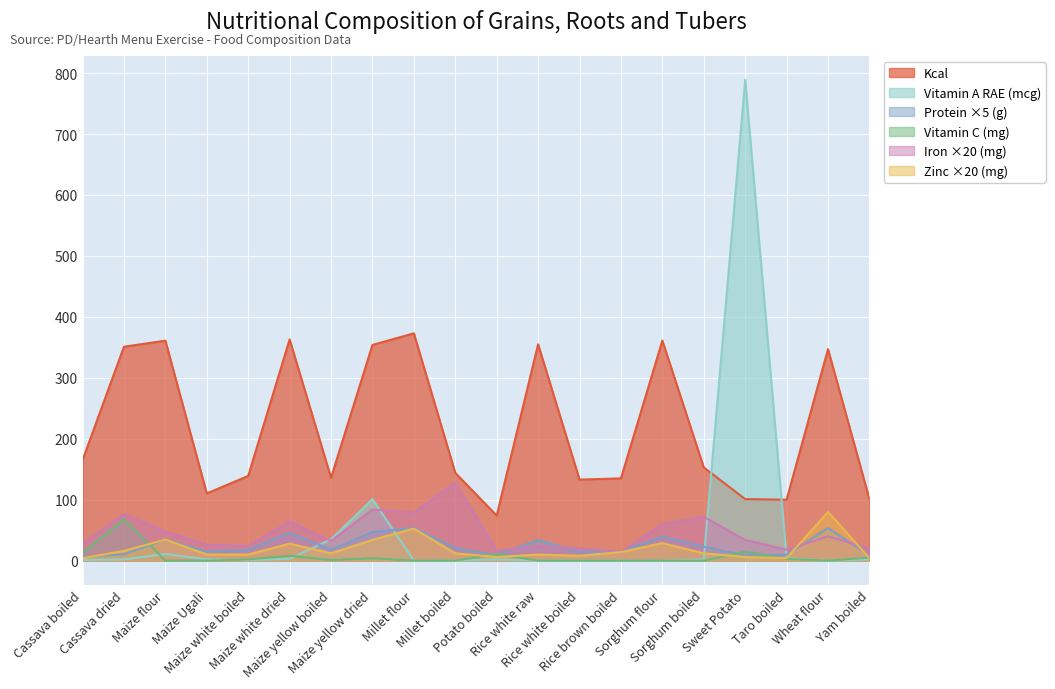

At how many categories does at least one series exceed 574?

1